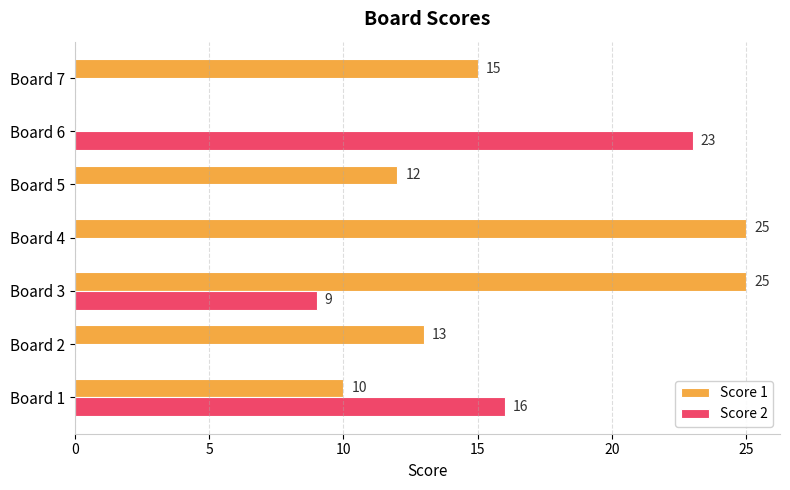

What are all the series names shown in the legend?

Score 1, Score 2